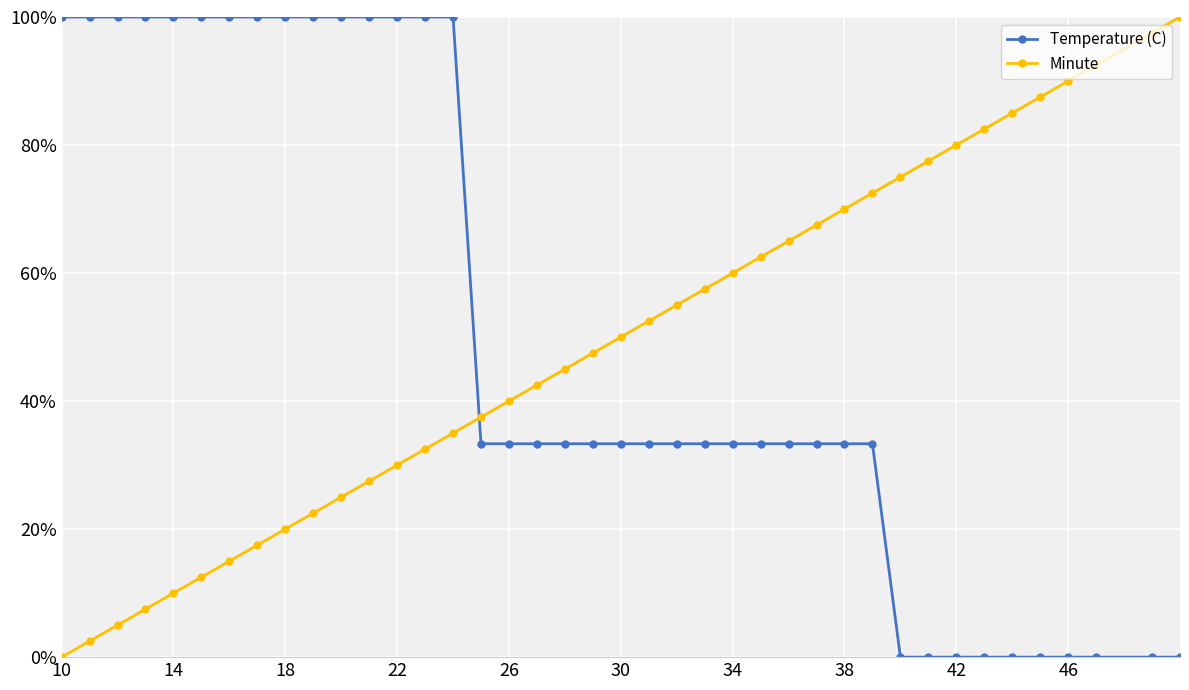

Does the chart have visible grid lines?

Yes